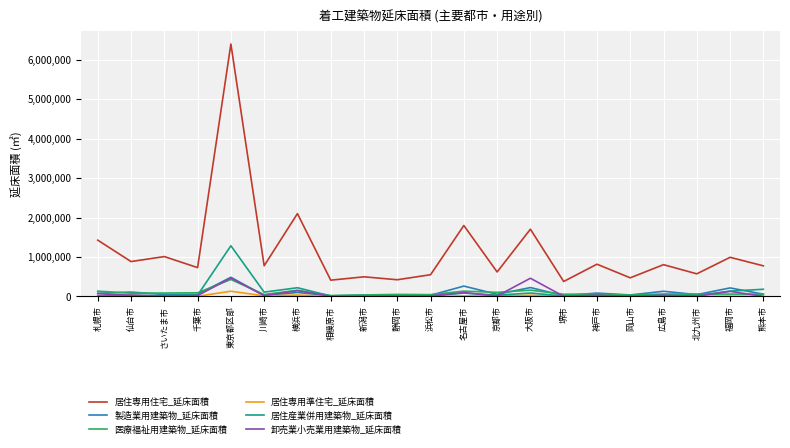

Does the chart have visible grid lines?

Yes